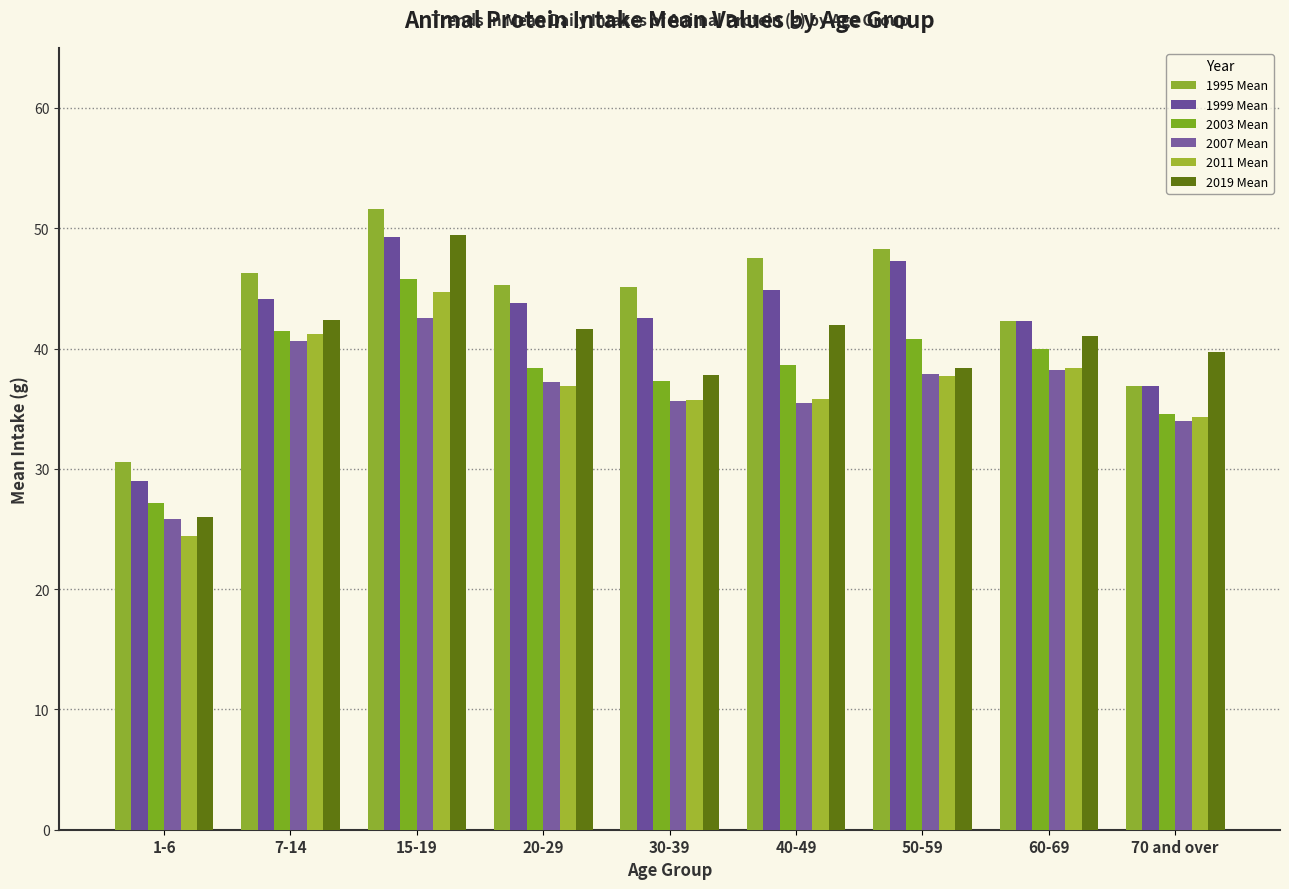

What is the label of the 2nd bar from the right?

60-69